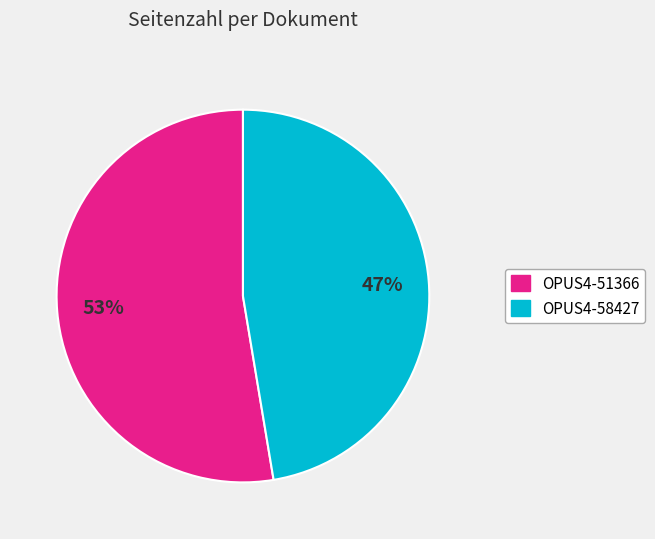

The OPUS4-51366 slice represents 53% of the pie. True or false?

True